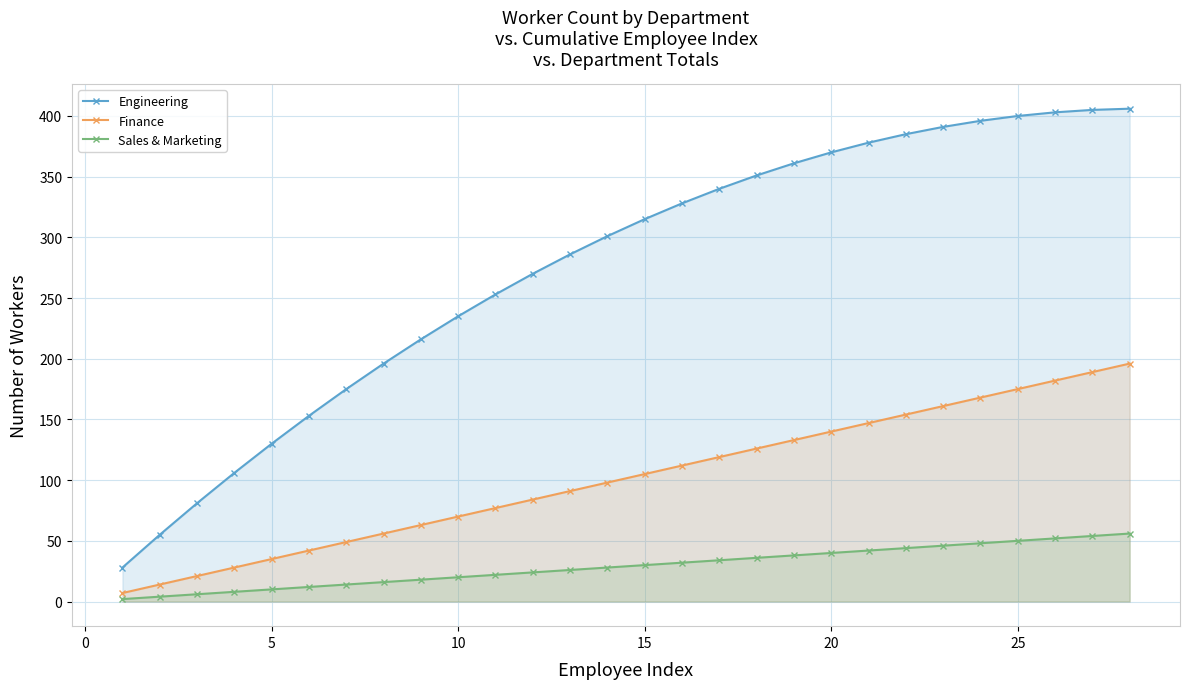

What is the average value of the Finance series?

102